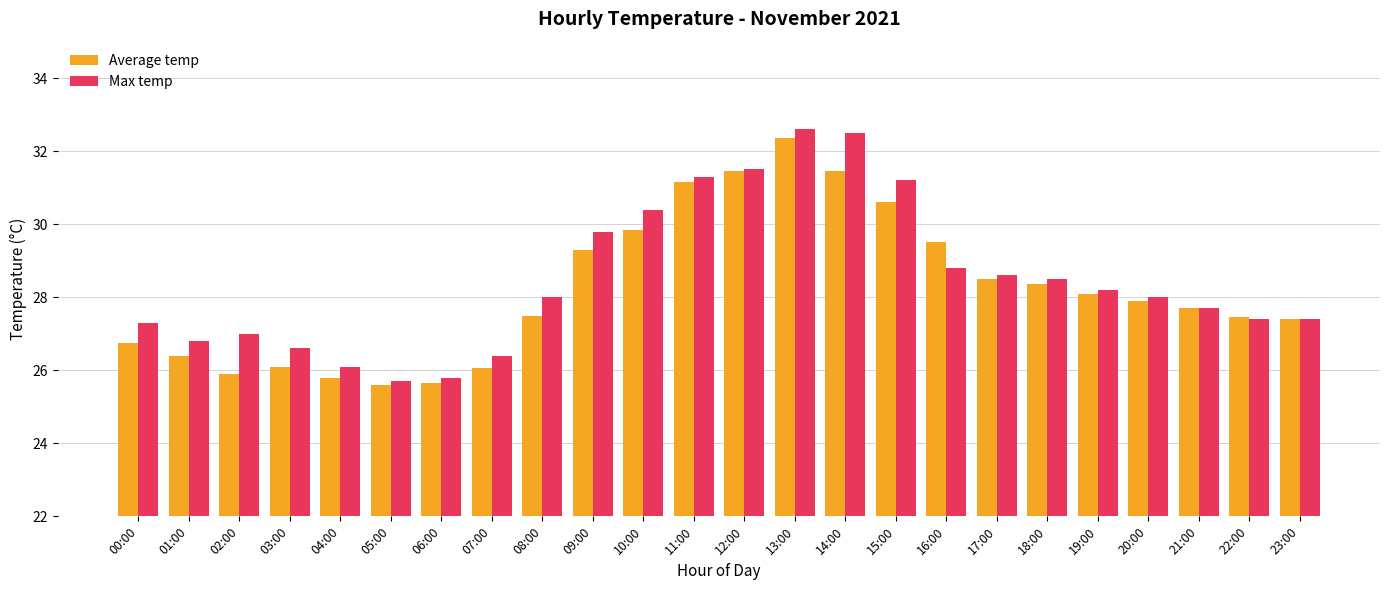

What is the maximum value shown in the chart?

32.6